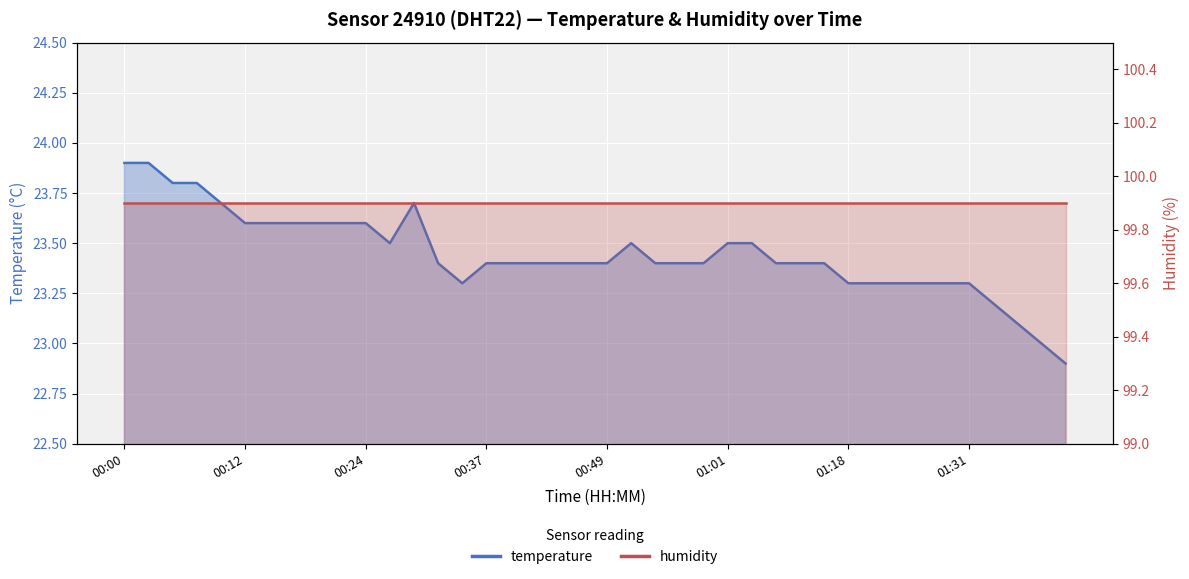

Rank the categories by value from highest to lowest.

00:00, 00:02, 00:05, 00:07, 00:10, 00:29, 00:12, 00:14, 00:17, 00:19, 00:22, 00:24, 00:27, 00:52, 01:01, 01:04, 00:32, 00:37, 00:39, 00:42, 00:44, 00:47, 00:49, 00:54, 00:56, 00:59, 01:10, 01:12, 01:15, 00:34, 01:18, 01:20, 01:23, 01:26, 01:28, 01:31, 01:33, 01:36, 01:38, 01:41